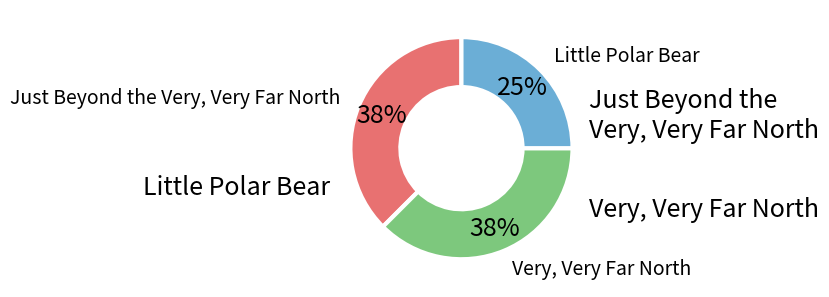

Does any single category account for the majority?

No